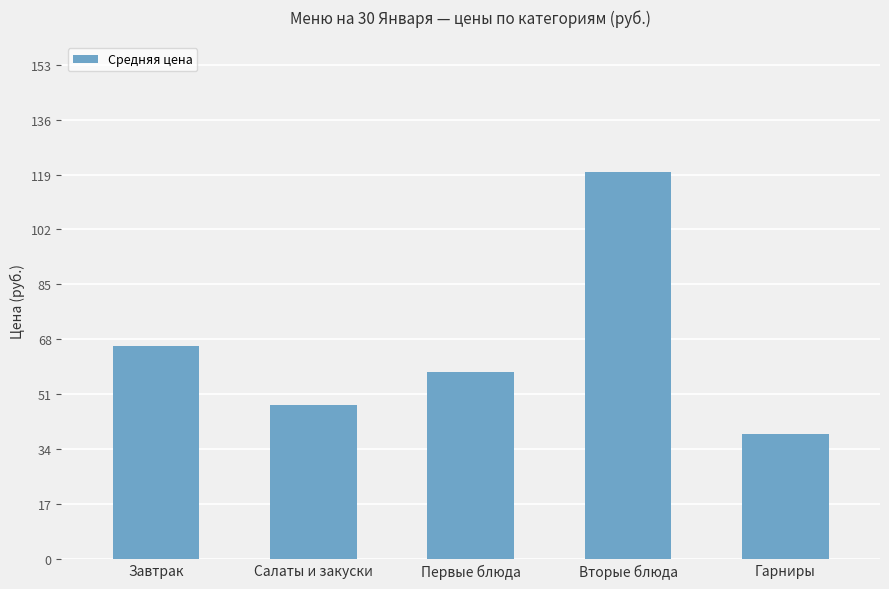

What is the difference between the values at Салаты и закуски and Вторые блюда?

72.0